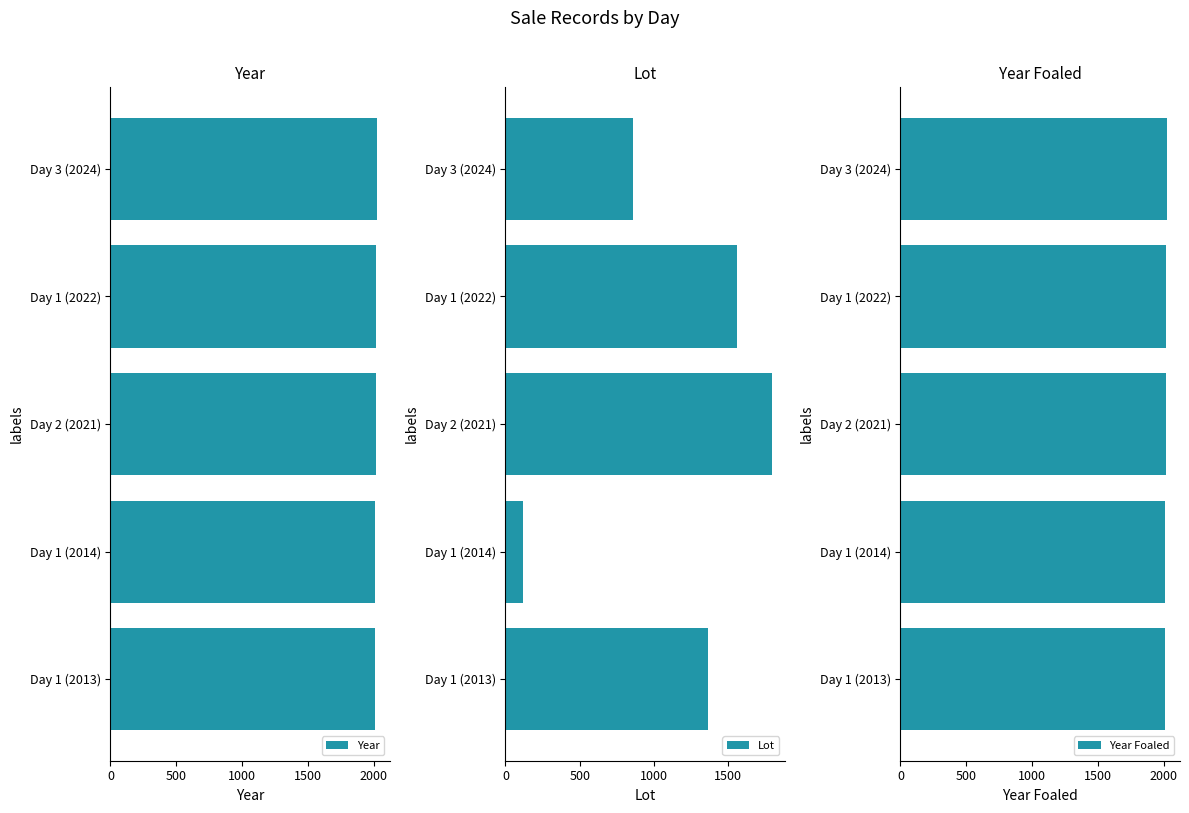

What is the maximum value for Year?

2024